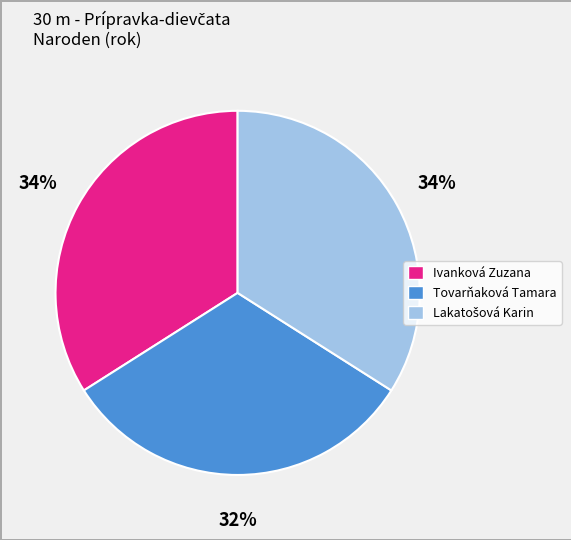

How many slices are in this pie chart?

3